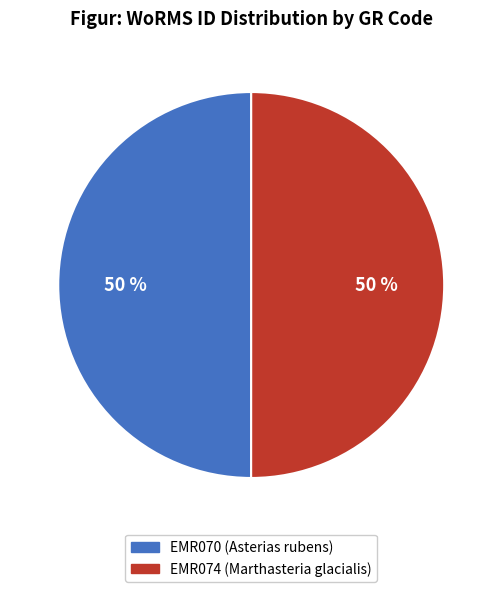

What is the ratio of the value at EMR070 to the value at EMR074?

1.0